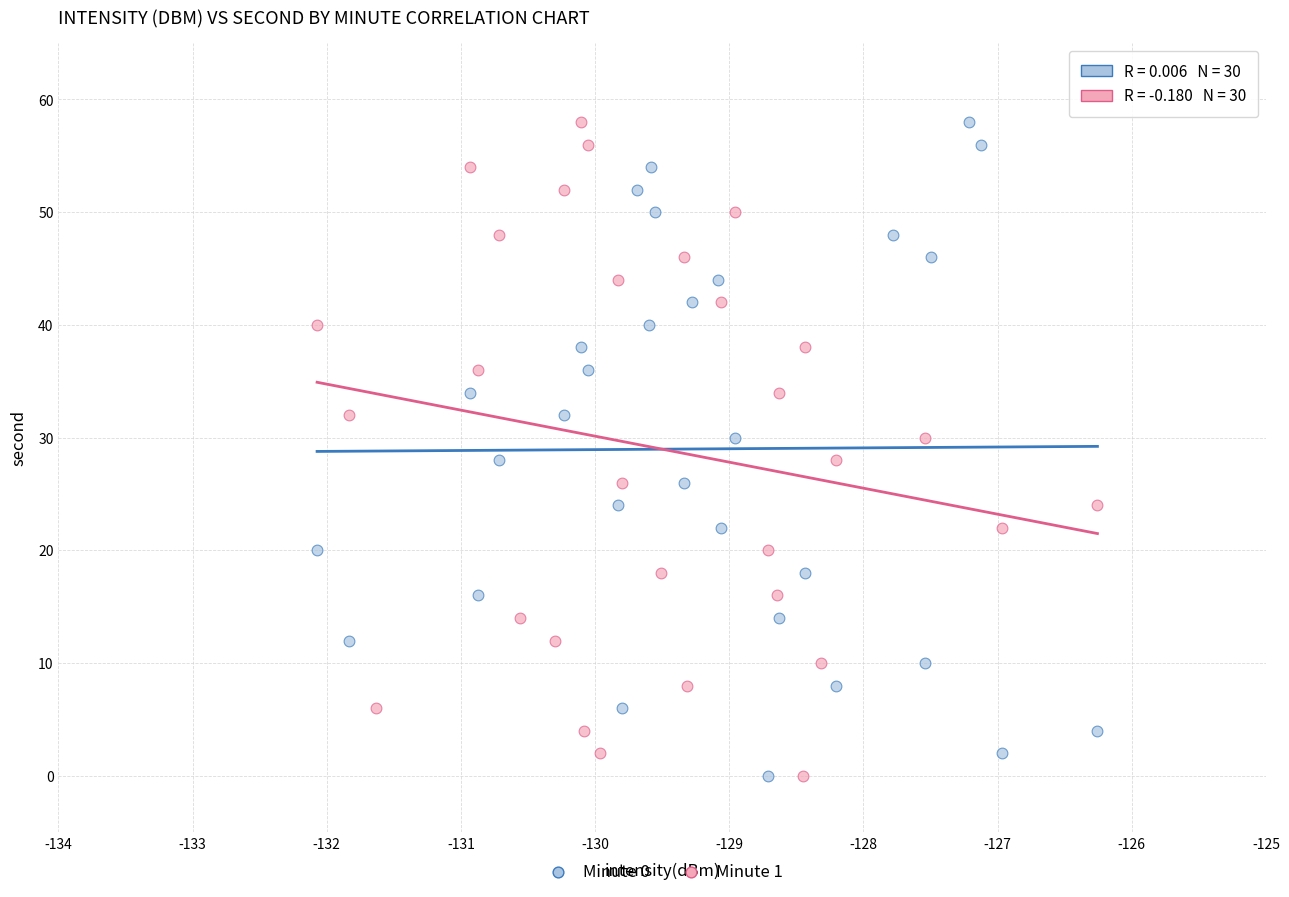

What are all the series names shown in the legend?

Minute 0, Minute 1